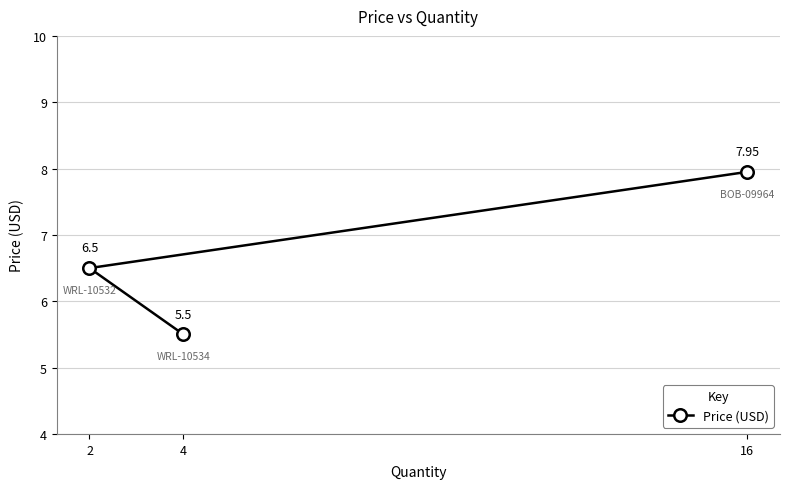

Rank the categories by value from highest to lowest.

16, 2, 4